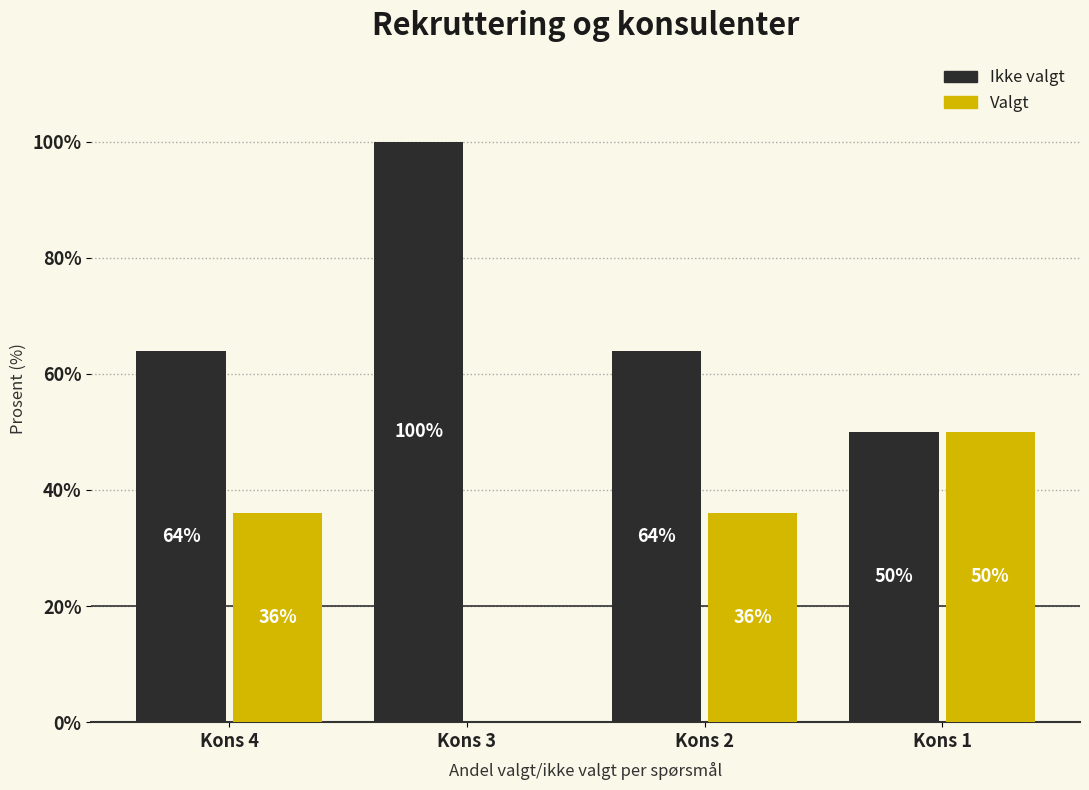

What is the greatest value displayed?

100